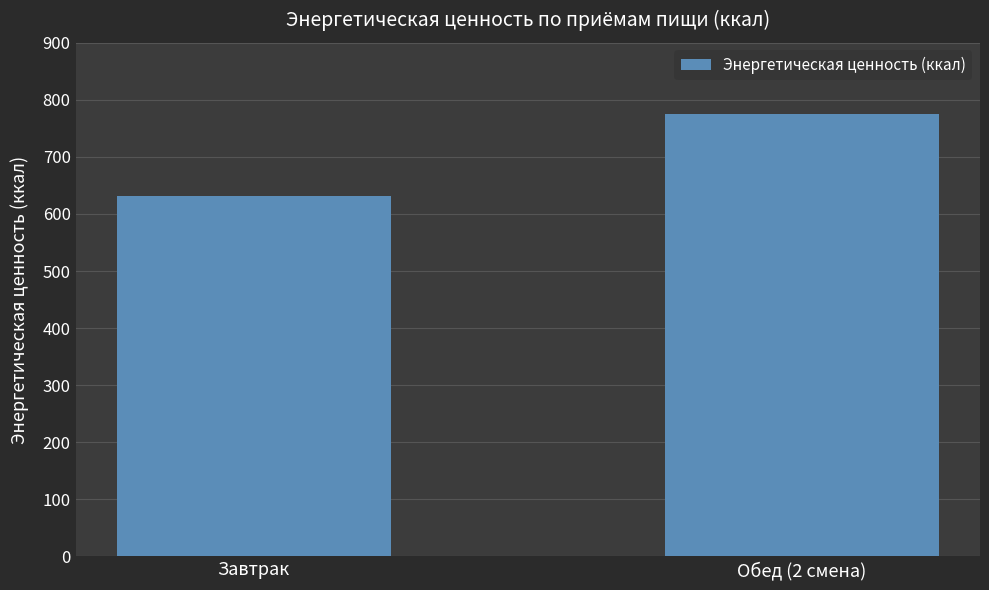

Reading left to right, extract all data points from this chart.

Завтрак=631.2	Обед (2 смена)=774.9